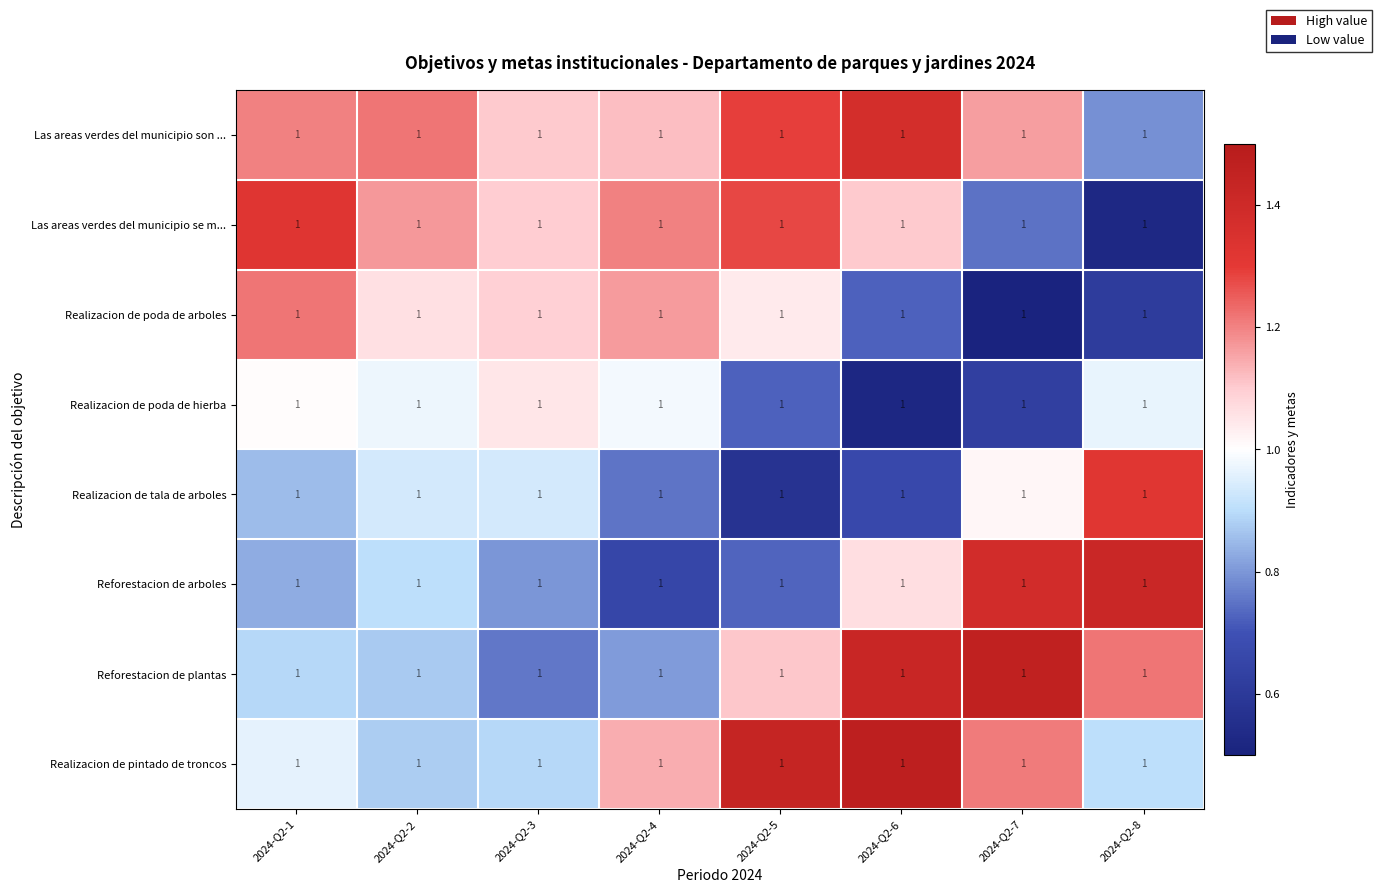

What is the greatest value displayed?

1.5